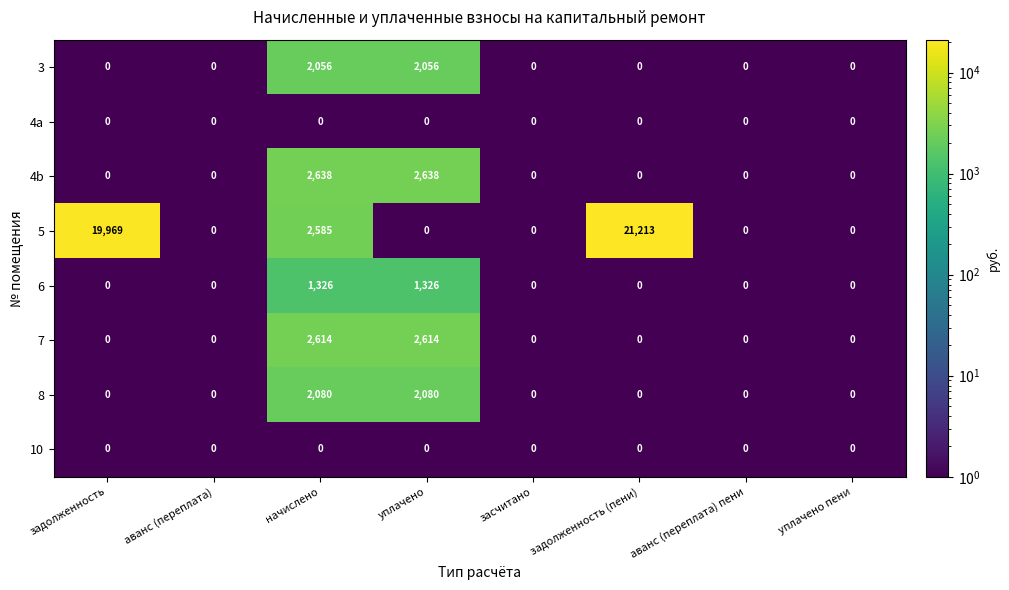

What is the total value across all series at уплачено?

10714